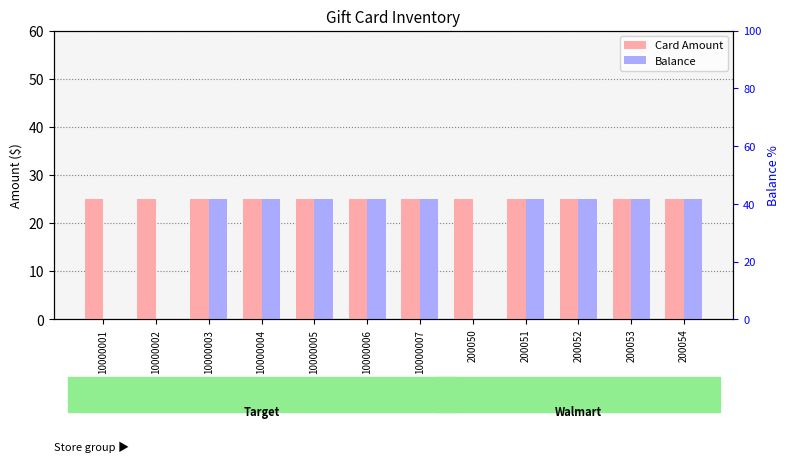

Which category has the lowest value in the Card Amount series?

10000001